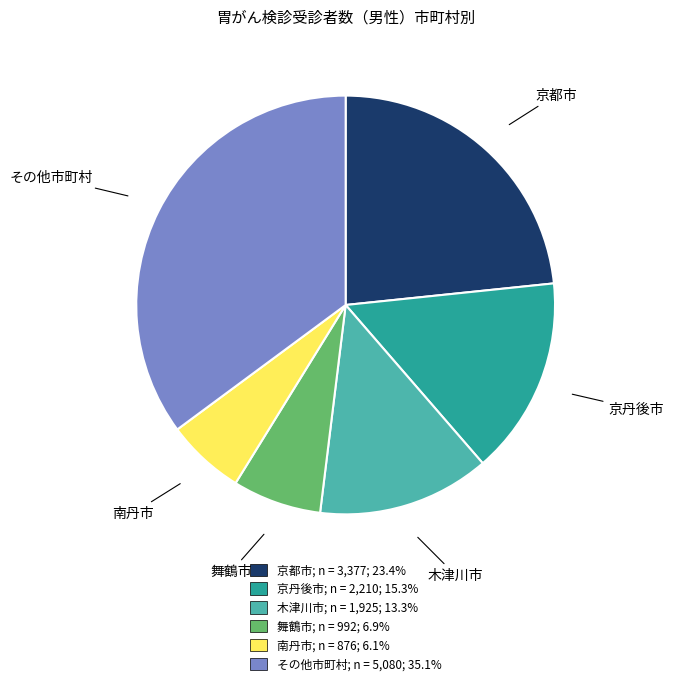

Do 舞鶴市 and 京都市 together represent more than half of the pie?

No